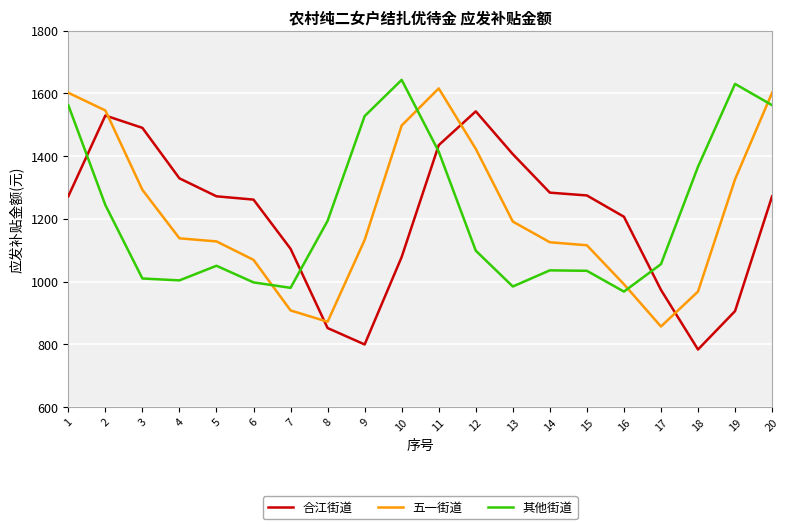

At how many categories does at least one series exceed 1071?

19